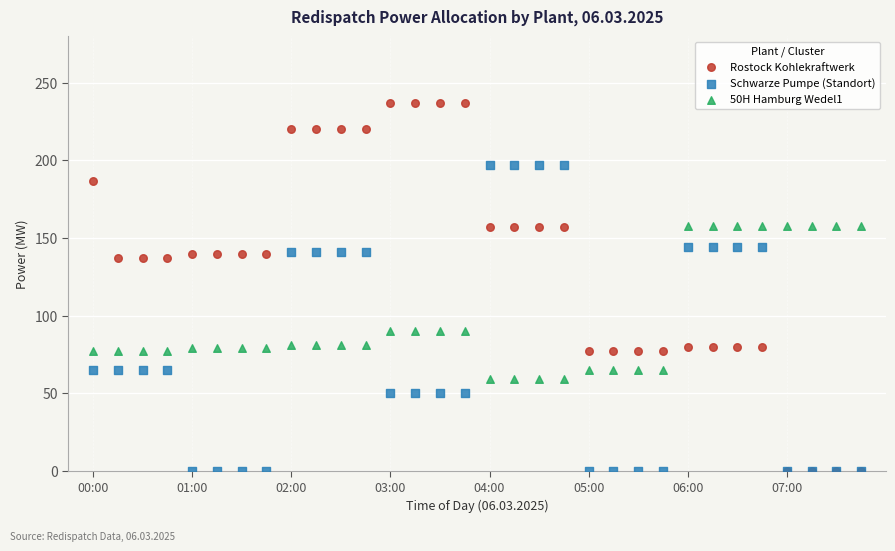

What are all the series names shown in the legend?

Rostock Kohlekraftwerk, Schwarze Pumpe (Standort), 50H Hamburg Wedel1